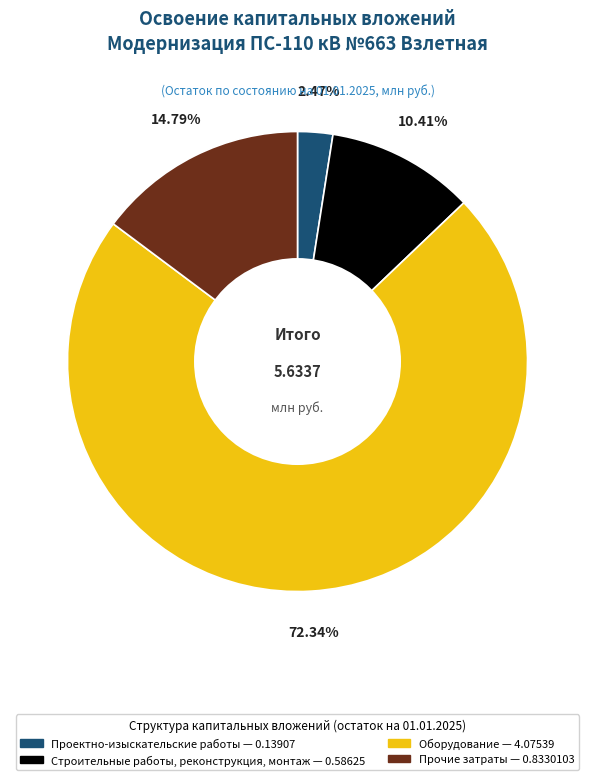

To the nearest percent, what is the average slice percentage?

25%